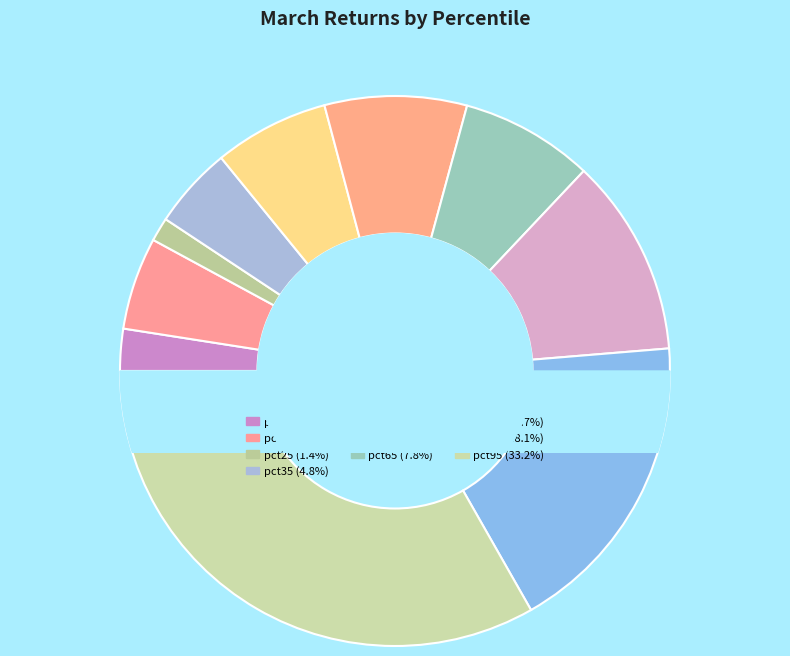

To the nearest percent, what percentage of the pie is pct45?

7%